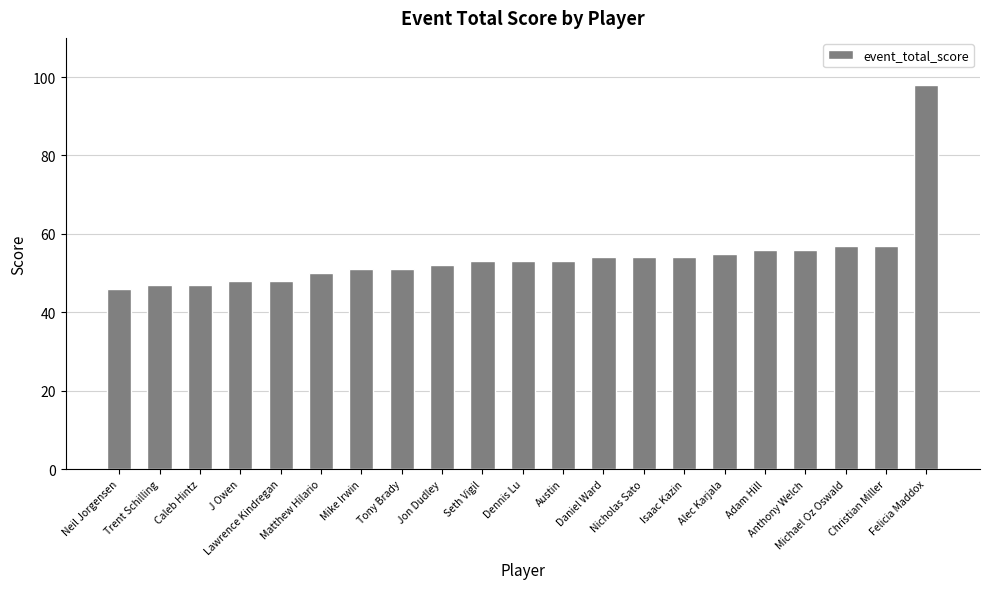

The value at Adam Hill is 78. True or false?

False